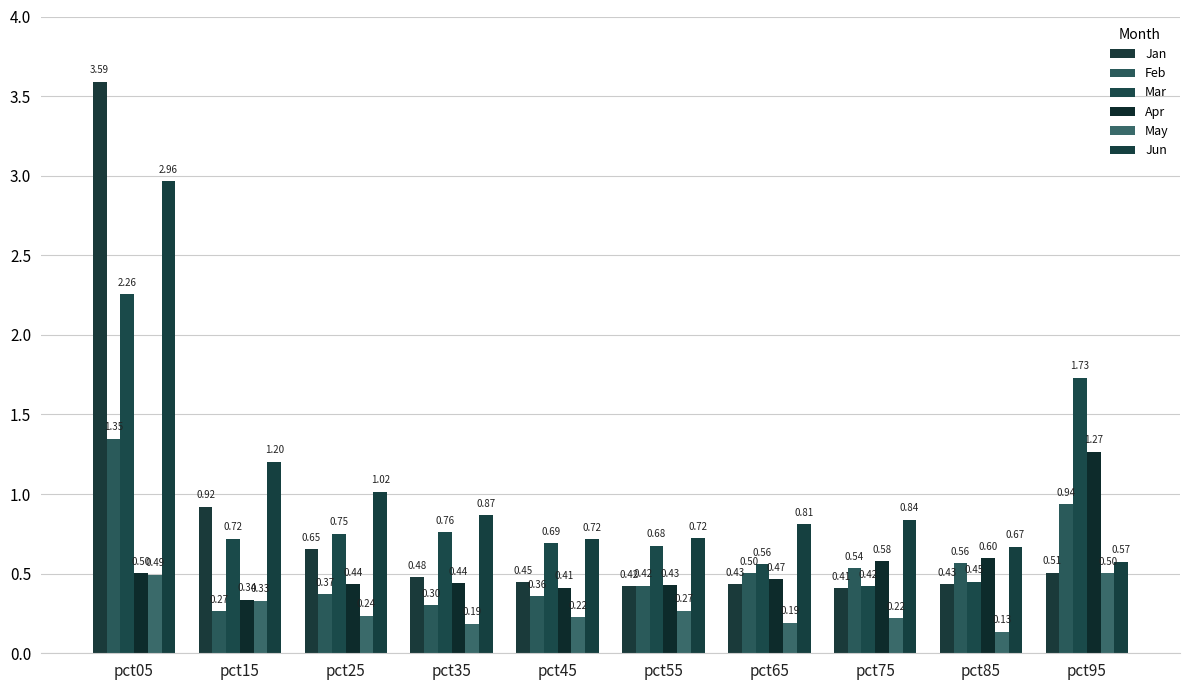

How many bars are there in each group?

6